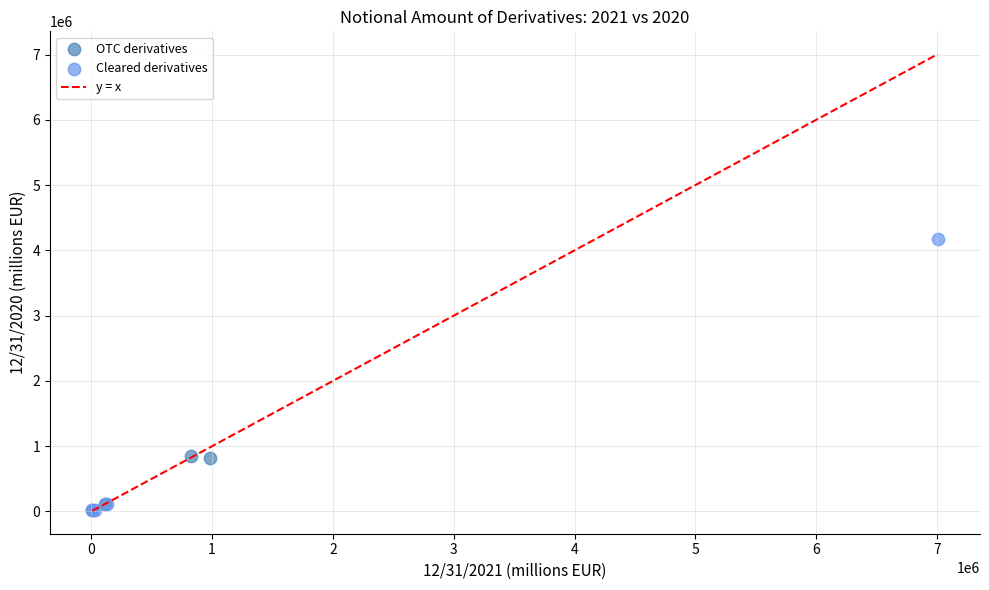

Which series reaches the maximum Y coordinate?

Cleared derivatives